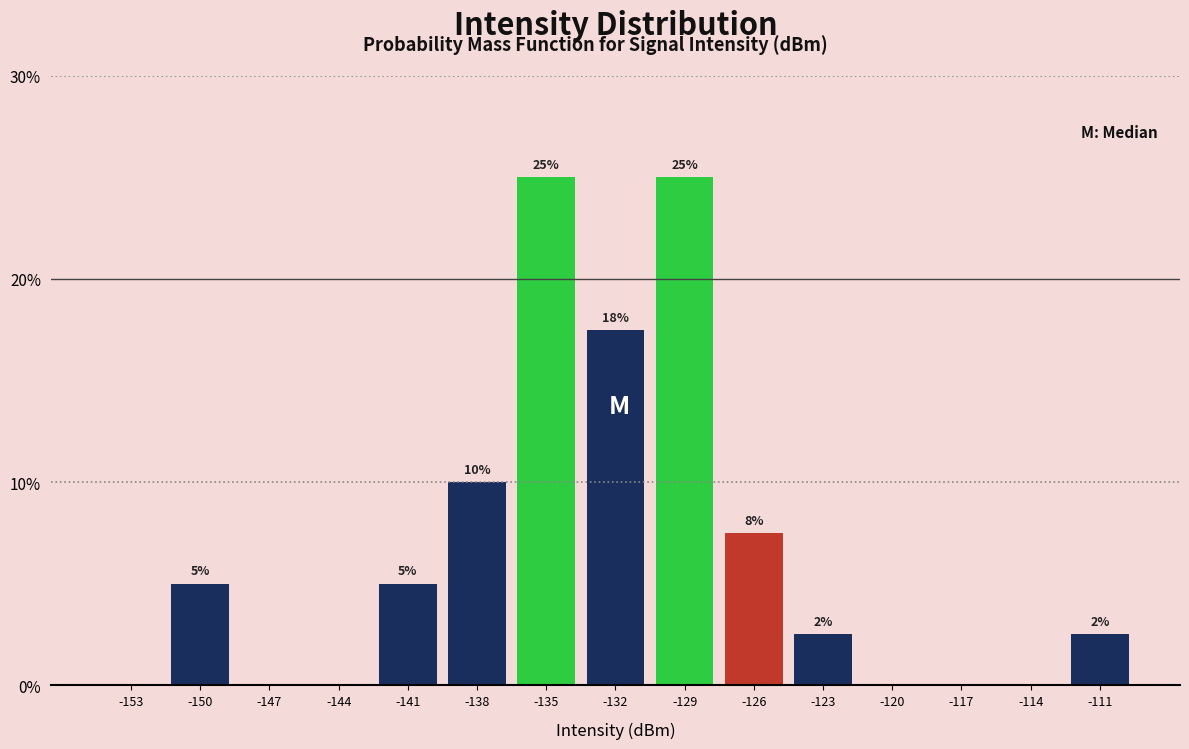

True or false: the data shows 17.5 at -132.

True